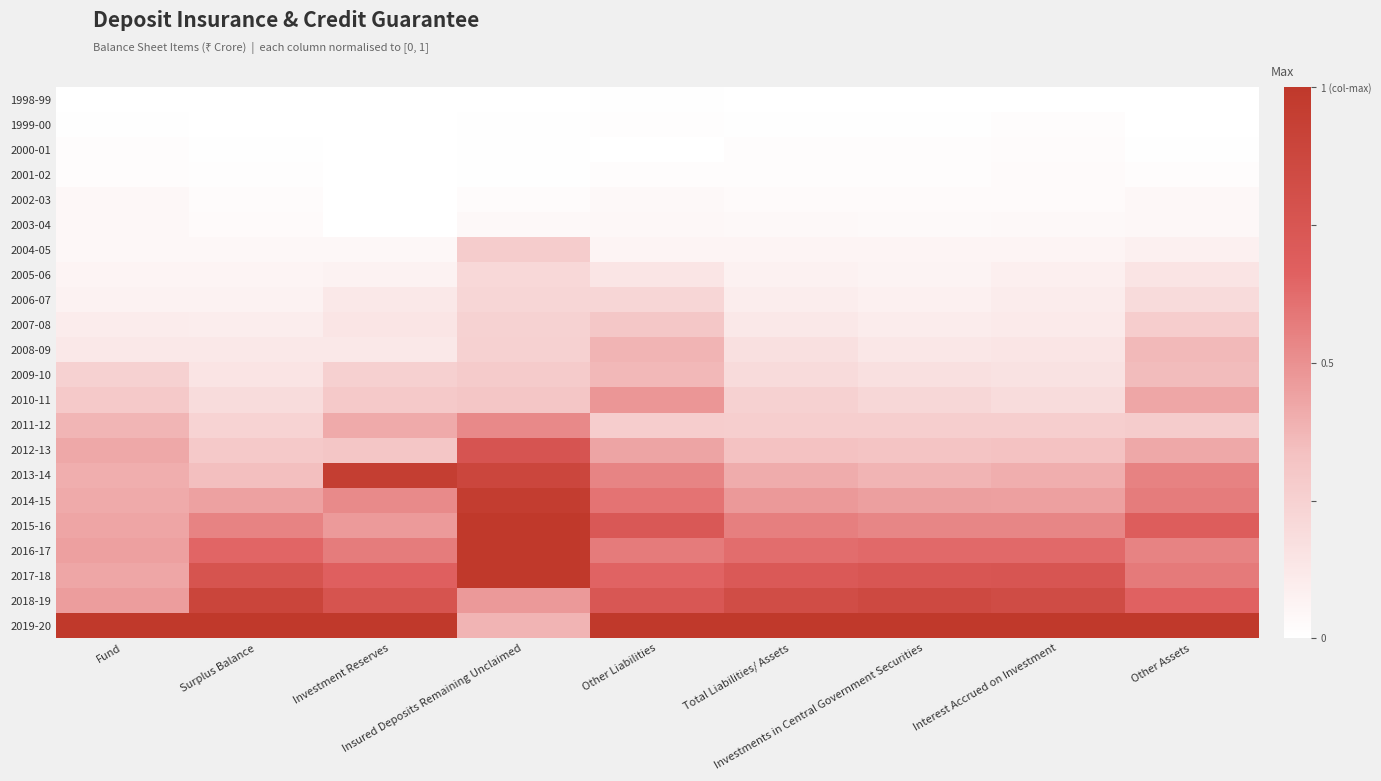

Which series has the largest total across all categories?

2019-20